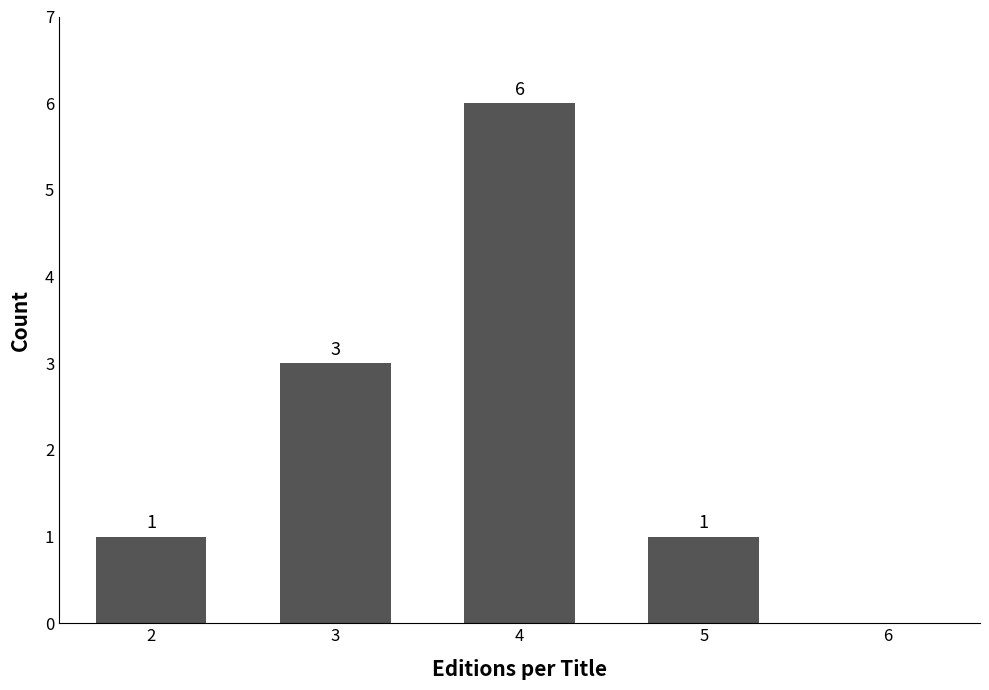

Reading left to right, list all the values displayed in this chart.

1	3	6	1